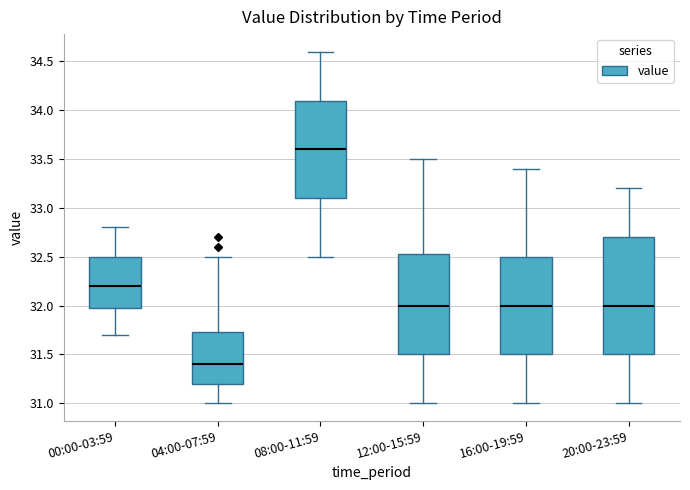

Reading left to right, read every box against the y-axis: the position of its median line, the range the box covers, and the ends of its whiskers. The values are not printed on the chart, so give them approximately, as read against the axis.

00:00-03:59: median 32.20, box 32.00 to 32.50, whiskers 31.70 to 32.80
04:00-07:59: median 31.40, box 31.20 to 31.75, whiskers 31.00 to 32.50
08:00-11:59: median 33.60, box 33.10 to 34.10, whiskers 32.50 to 34.60
12:00-15:59: median 32.00, box 31.50 to 32.55, whiskers 31.00 to 33.50
16:00-19:59: median 32.00, box 31.50 to 32.50, whiskers 31.00 to 33.40
20:00-23:59: median 32.00, box 31.50 to 32.70, whiskers 31.00 to 33.20